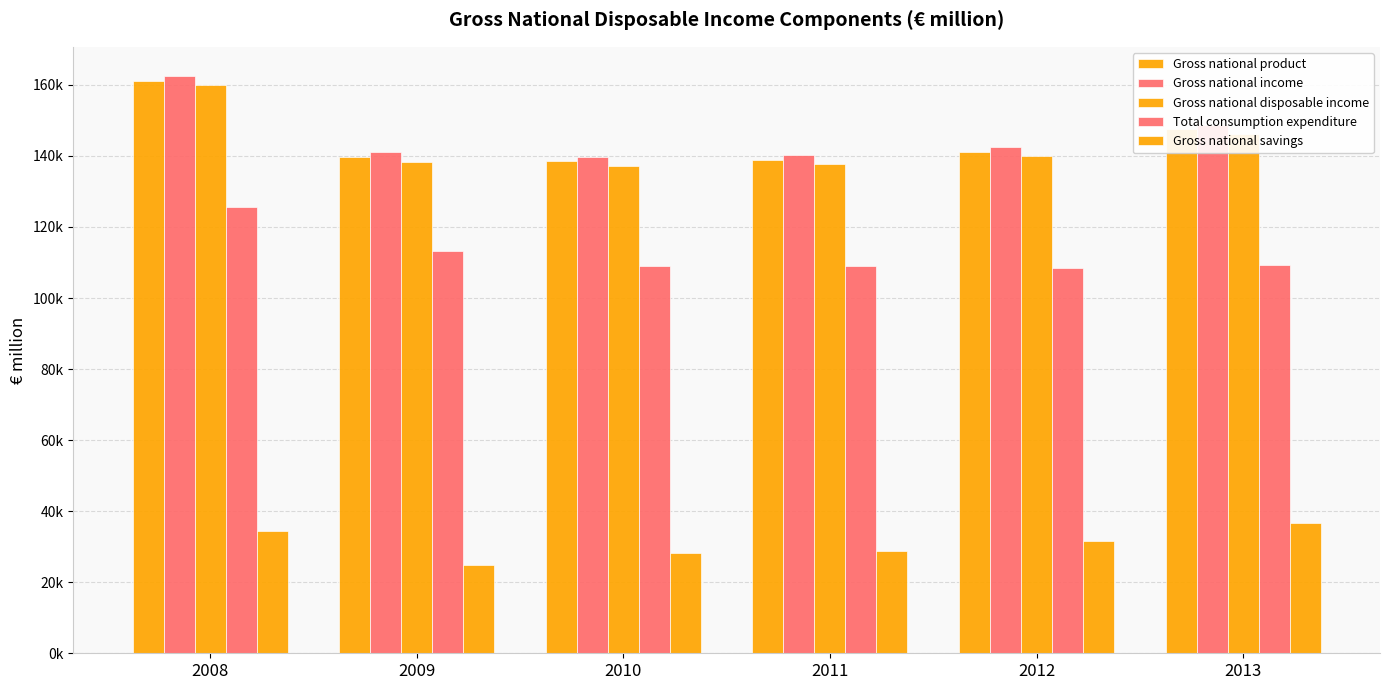

Are the bars grouped side by side (vs. stacked)?

Yes